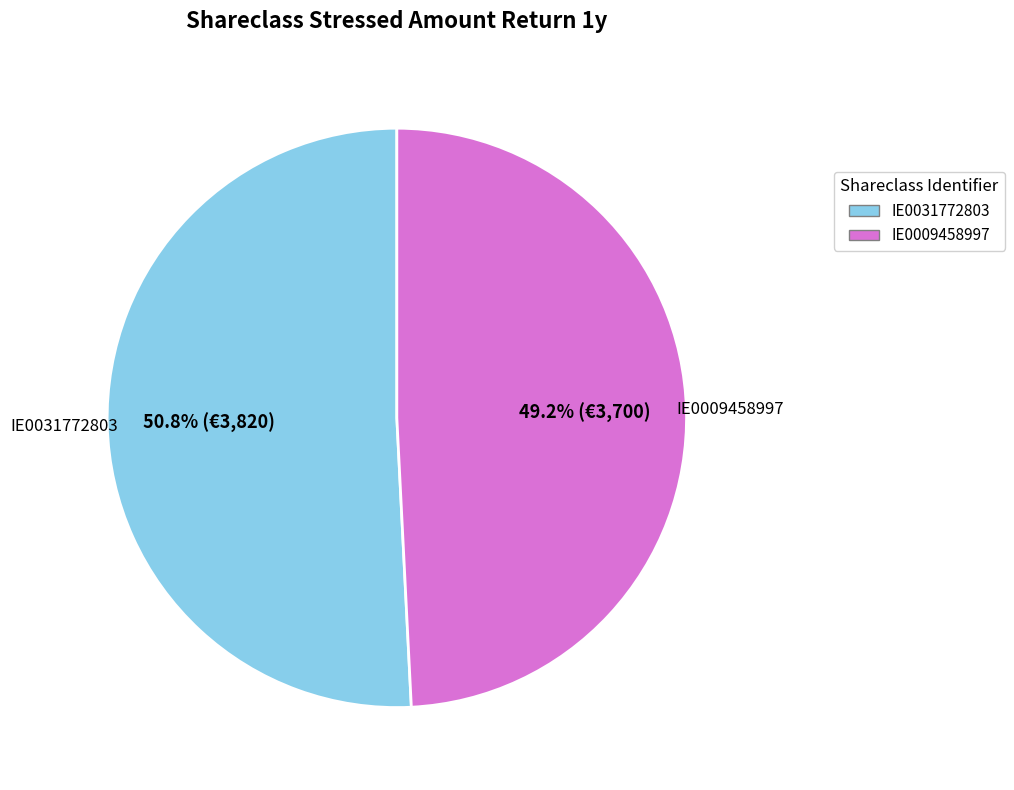

Approximately how many times larger is the value at IE0031772803 compared to IE0009458997?

1.0